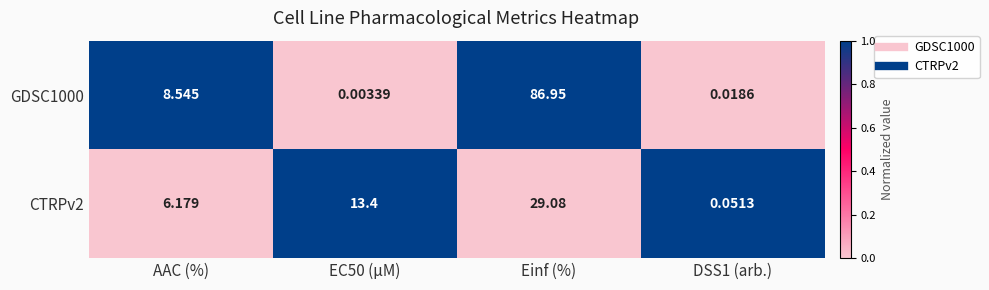

Which category has the highest value in the GDSC1000 series?

Einf (%)